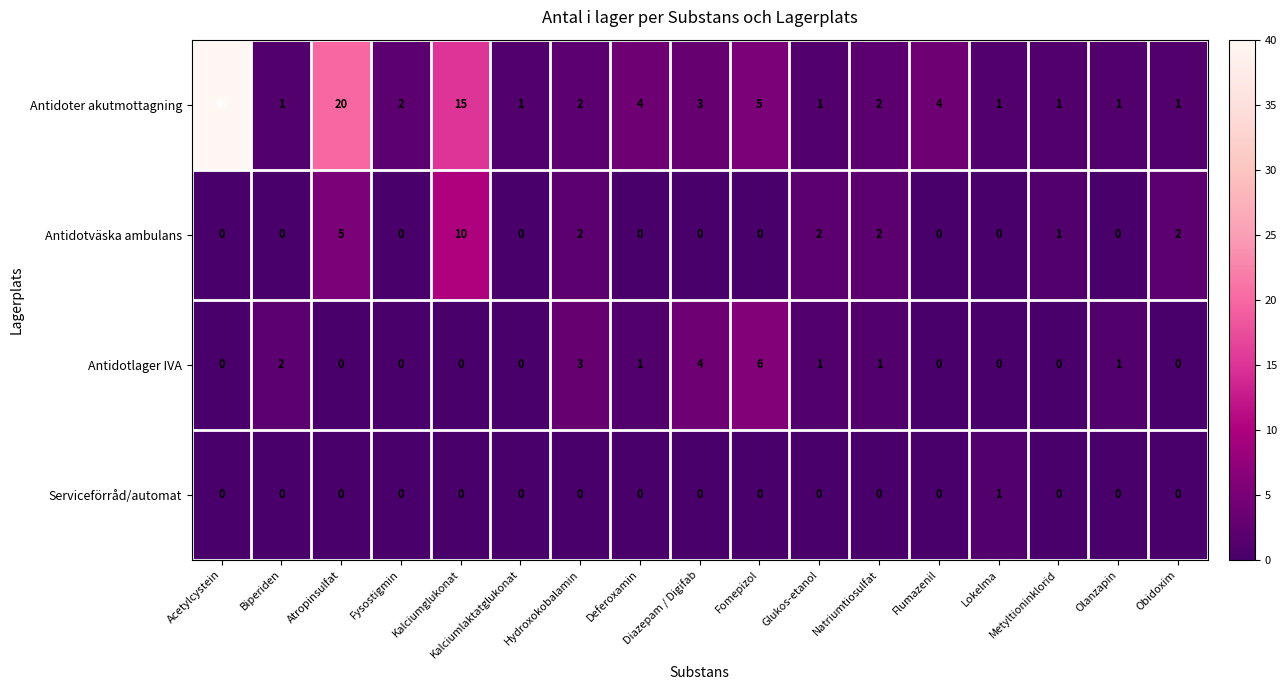

How many data points does each series have?

17